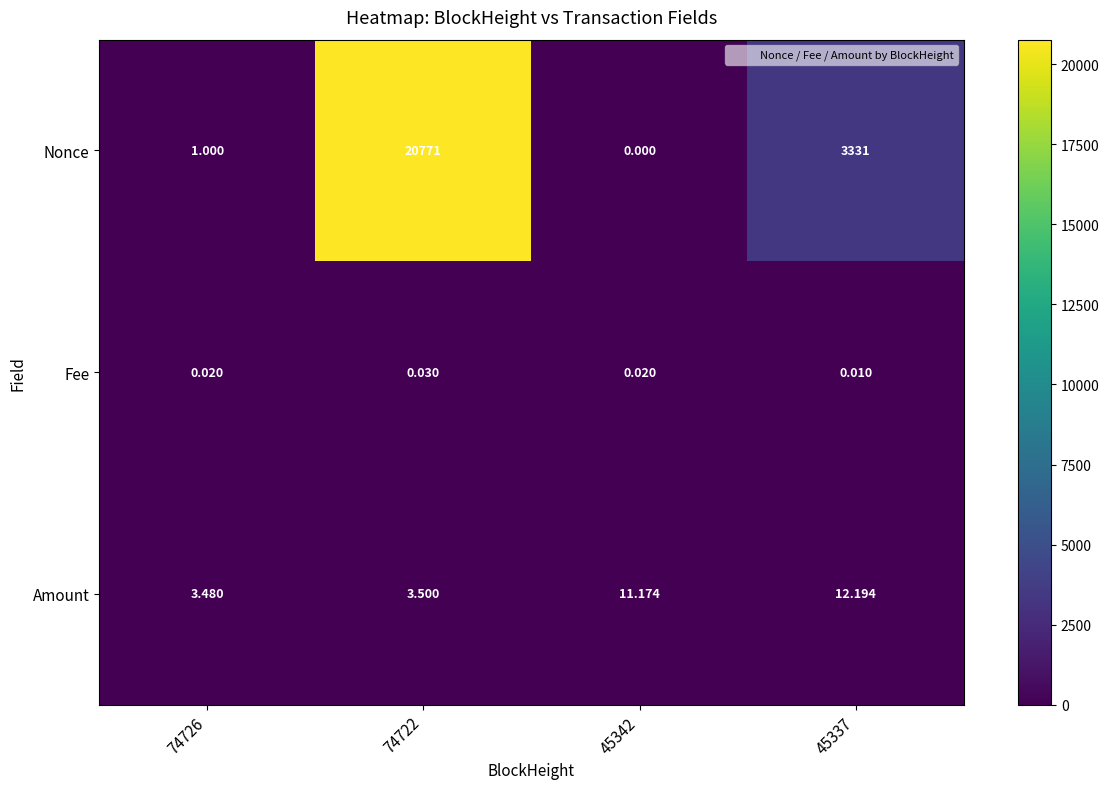

Between 74726 and 45342, which series saw the biggest shift?

Amount